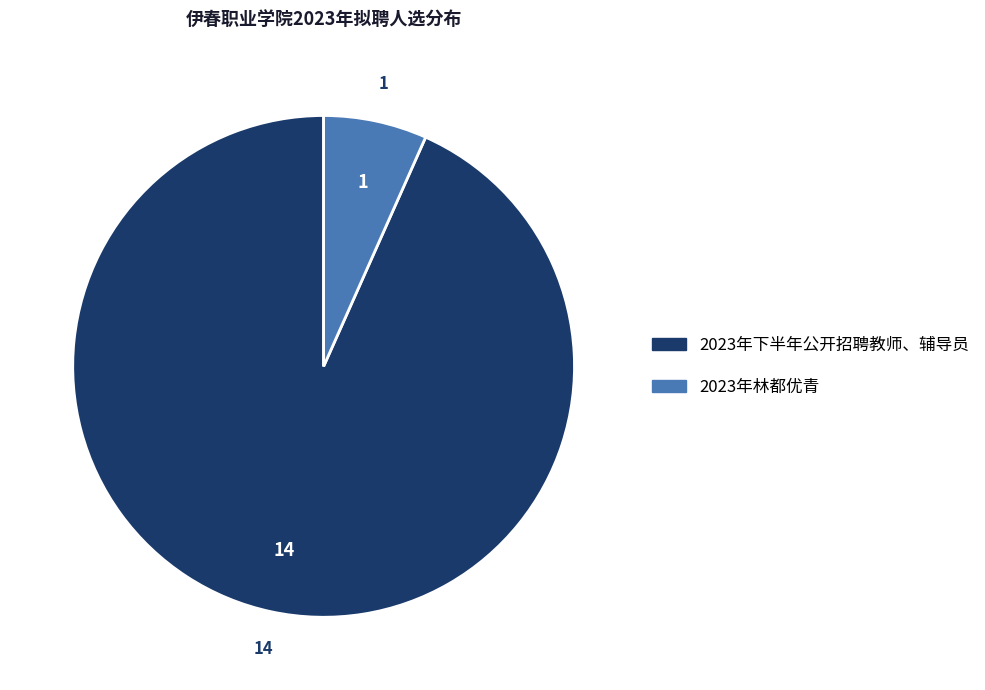

Does 2023年林都优青 represent more than half of the total?

No